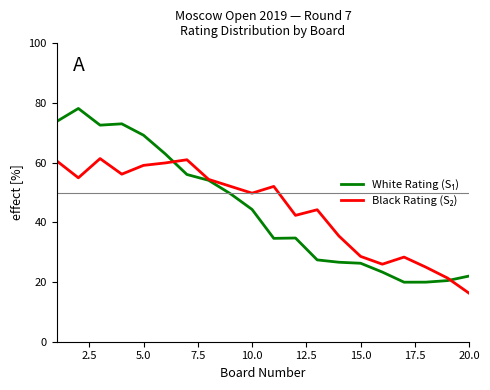

What is the minimum value shown in the chart?

16.2